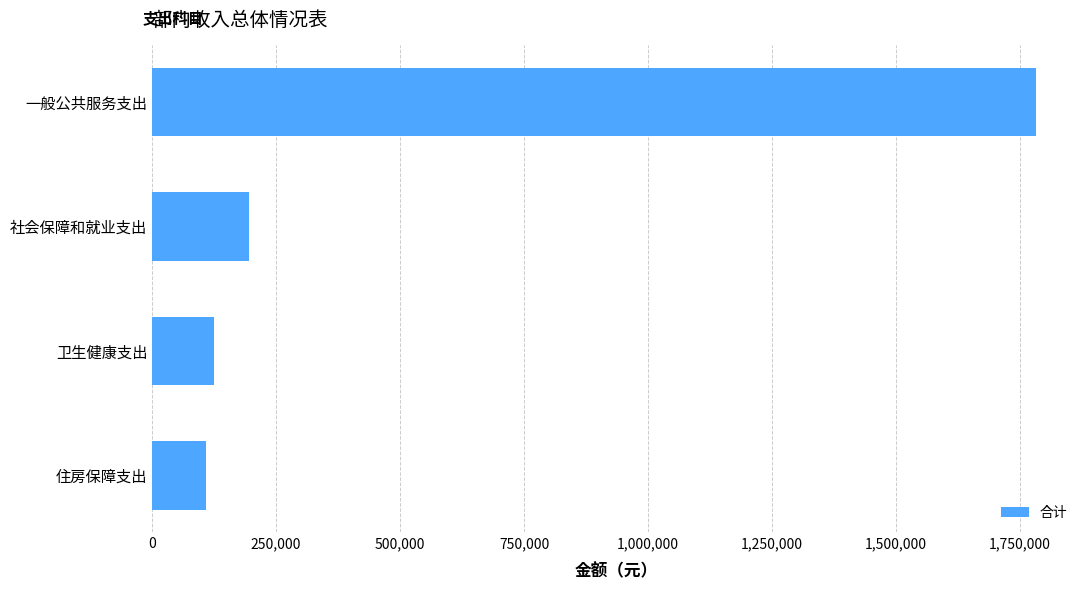

Which has a higher value, 住房保障支出 or 一般公共服务支出?

一般公共服务支出